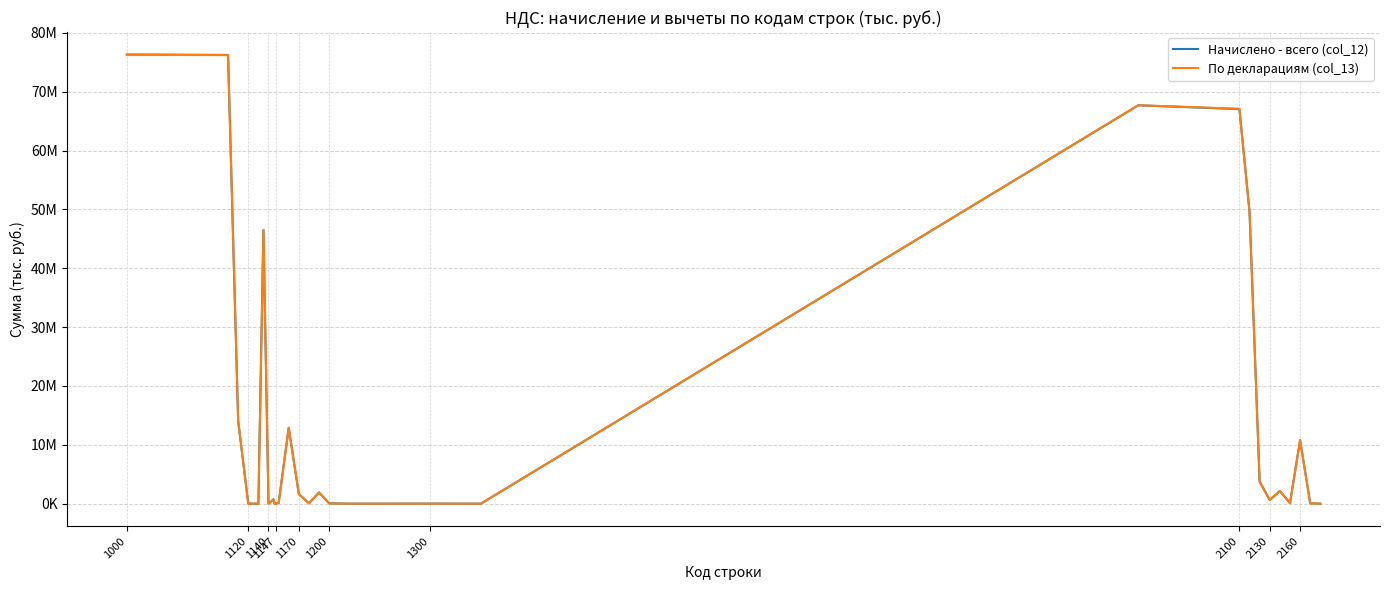

Which series has the largest range (max minus min)?

Начислено - всего (col_12)